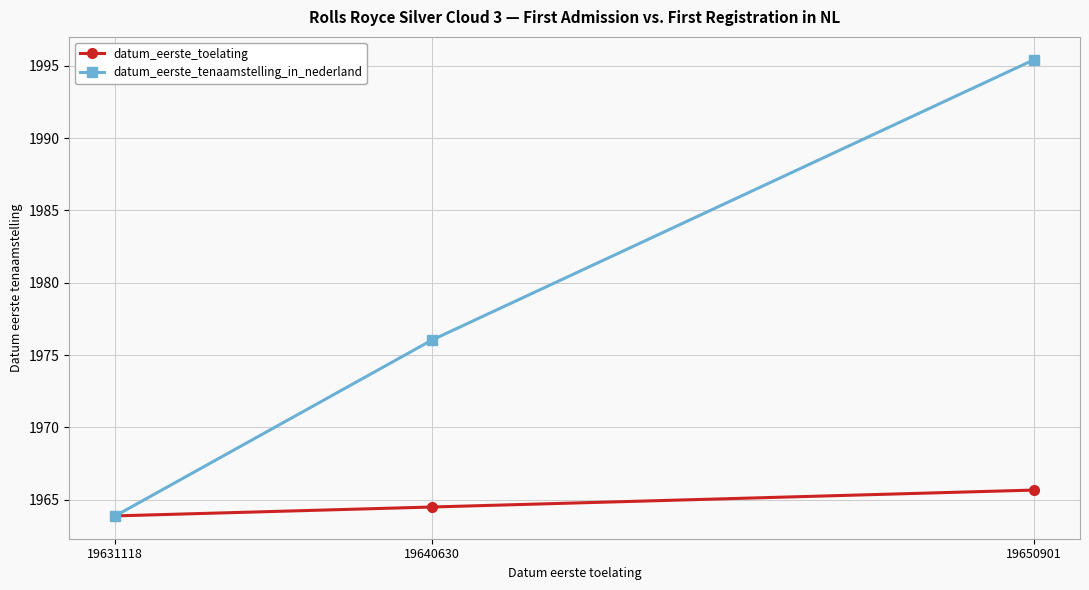

How many series are shown in this chart?

2